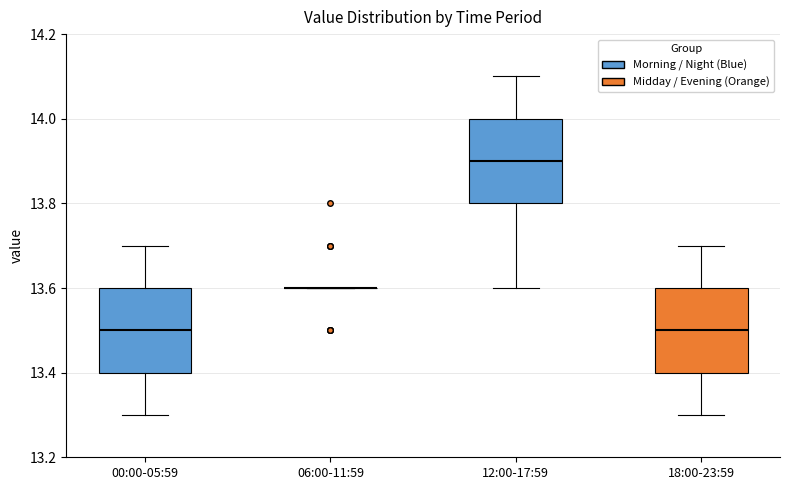

Reading left to right, transcribe this box plot: for each box, give where its median line is, the range the box spans, and where its two whiskers end, as read against the y-axis. The values are not printed on the chart, so give them approximately, as read against the axis.

00:00-05:59: median 13.5, box 13.4 to 13.6, whiskers 13.3 to 13.7
06:00-11:59: box collapsed to a line at 13.6, whiskers 13.6 to 13.6
12:00-17:59: median 13.9, box 13.8 to 14.0, whiskers 13.6 to 14.1
18:00-23:59: median 13.5, box 13.4 to 13.6, whiskers 13.3 to 13.7